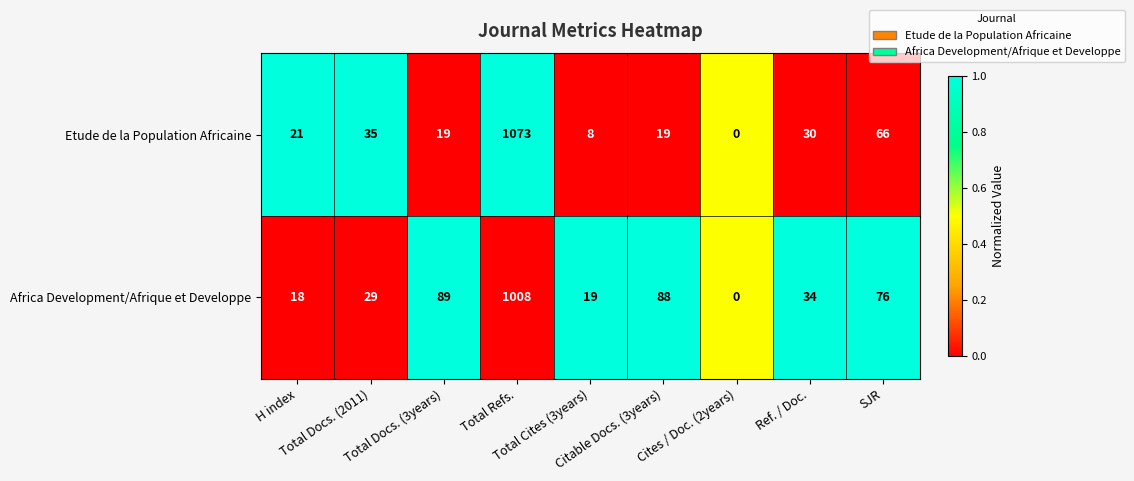

Which series has the widest spread of values?

Etude de la Population Africaine